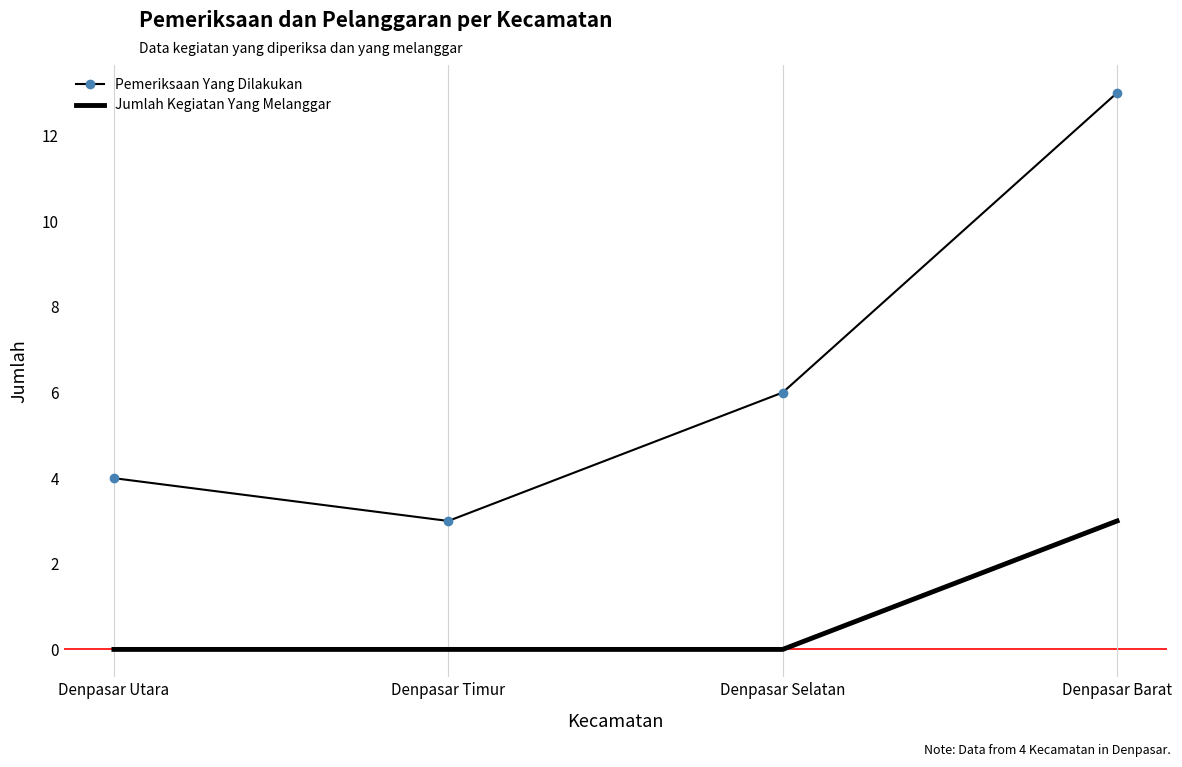

How many Pemeriksaan Yang Dilakukan values are between 4 and 13?

3